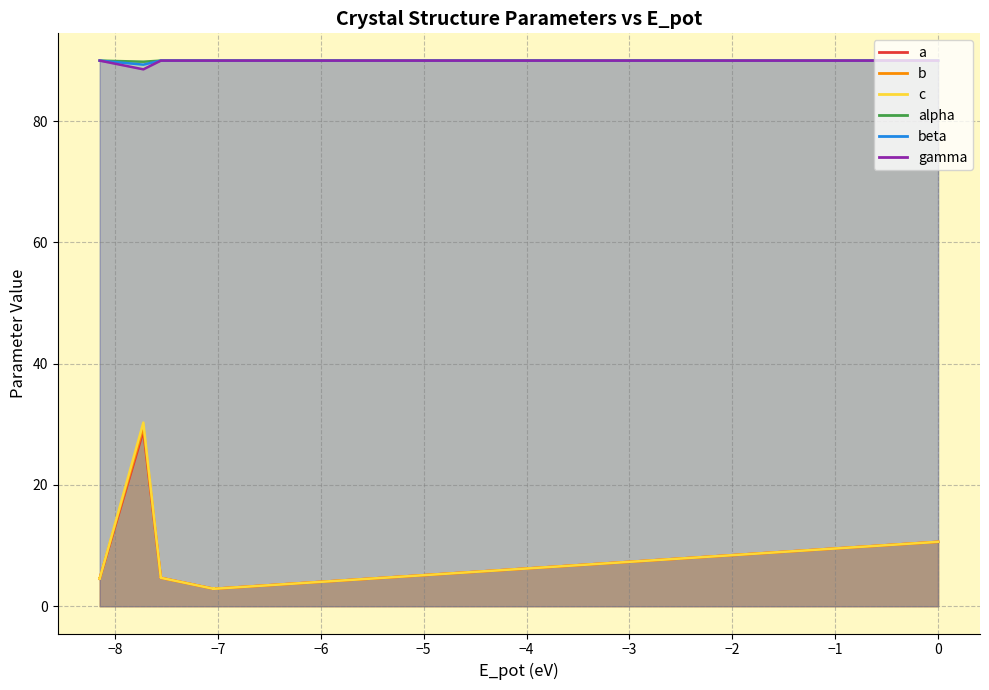

What is the difference between the maximum and minimum values in the c series?

27.4